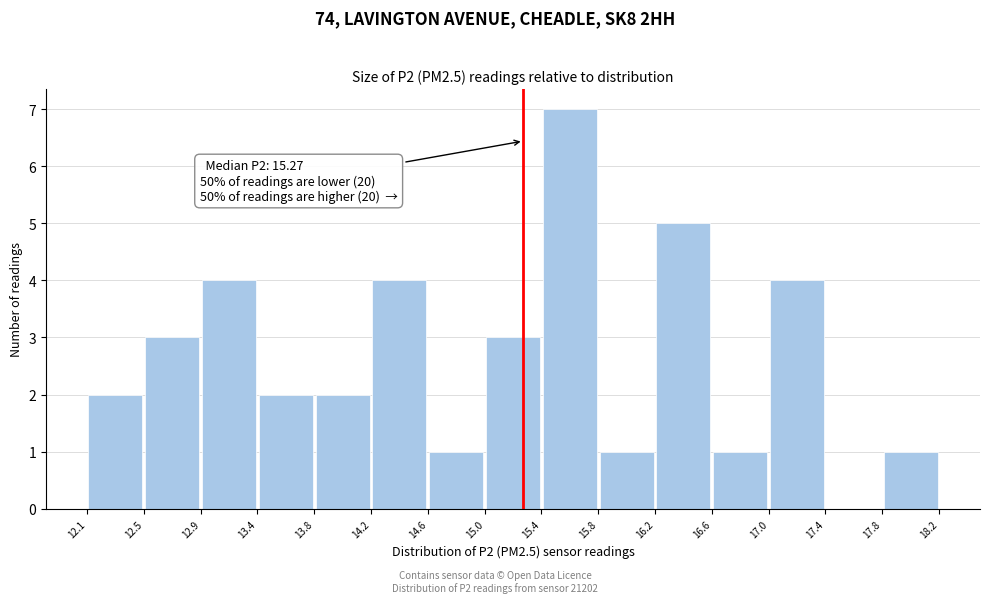

Which range on the x-axis has the tallest bar?

15.4 to 15.8